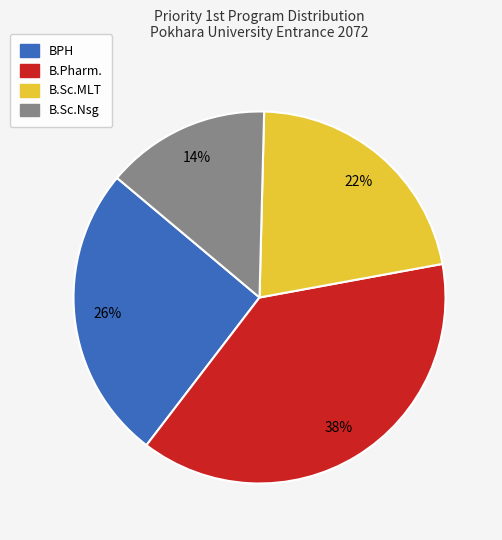

What percentage is the B.Pharm. slice, to the nearest percent?

38%